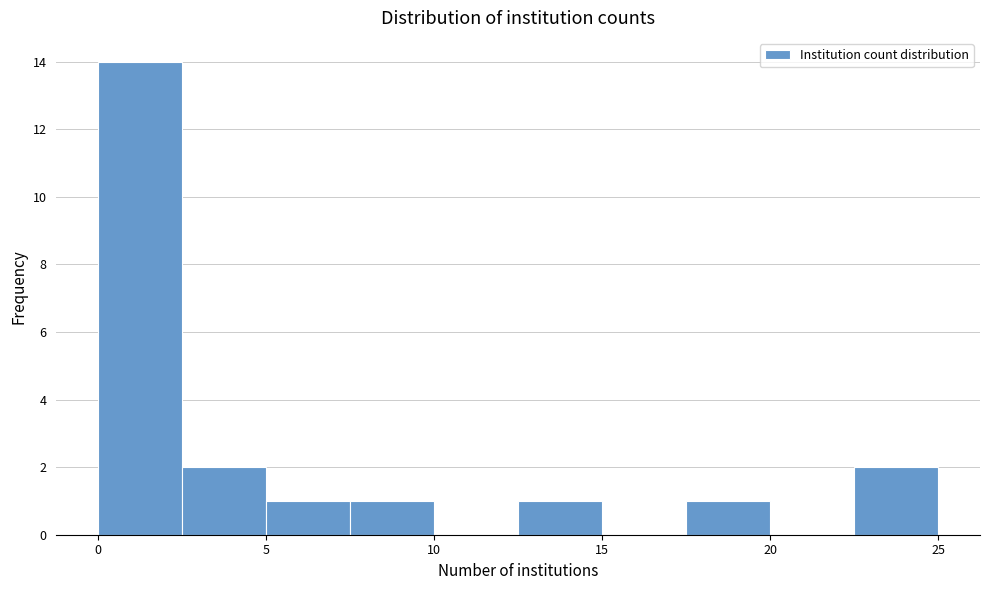

Reading left to right, list every bar in this chart as the range it spans on the x-axis followed by its height. The values are not printed on the chart, so give them approximately, as read against the axis.

0.0 to 2.5: 14
2.5 to 5.0: 2
5.0 to 7.5: 1
7.5 to 10.0: 1
10.0 to 12.5: 0
12.5 to 15.0: 1
15.0 to 17.5: 0
17.5 to 20.0: 1
20.0 to 22.5: 0
22.5 to 25.0: 2